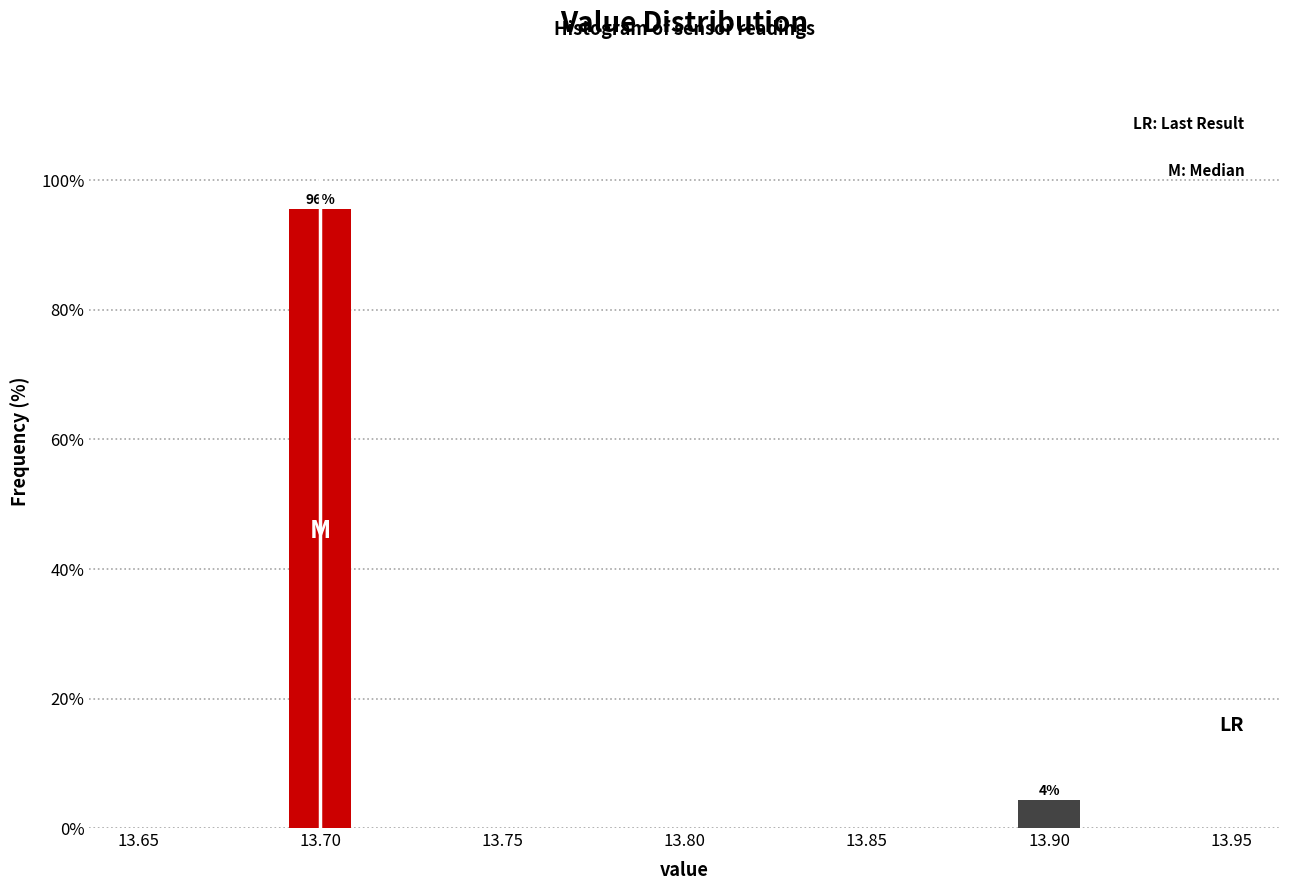

Which range on the x-axis has the tallest bar?

13.69 to 13.71